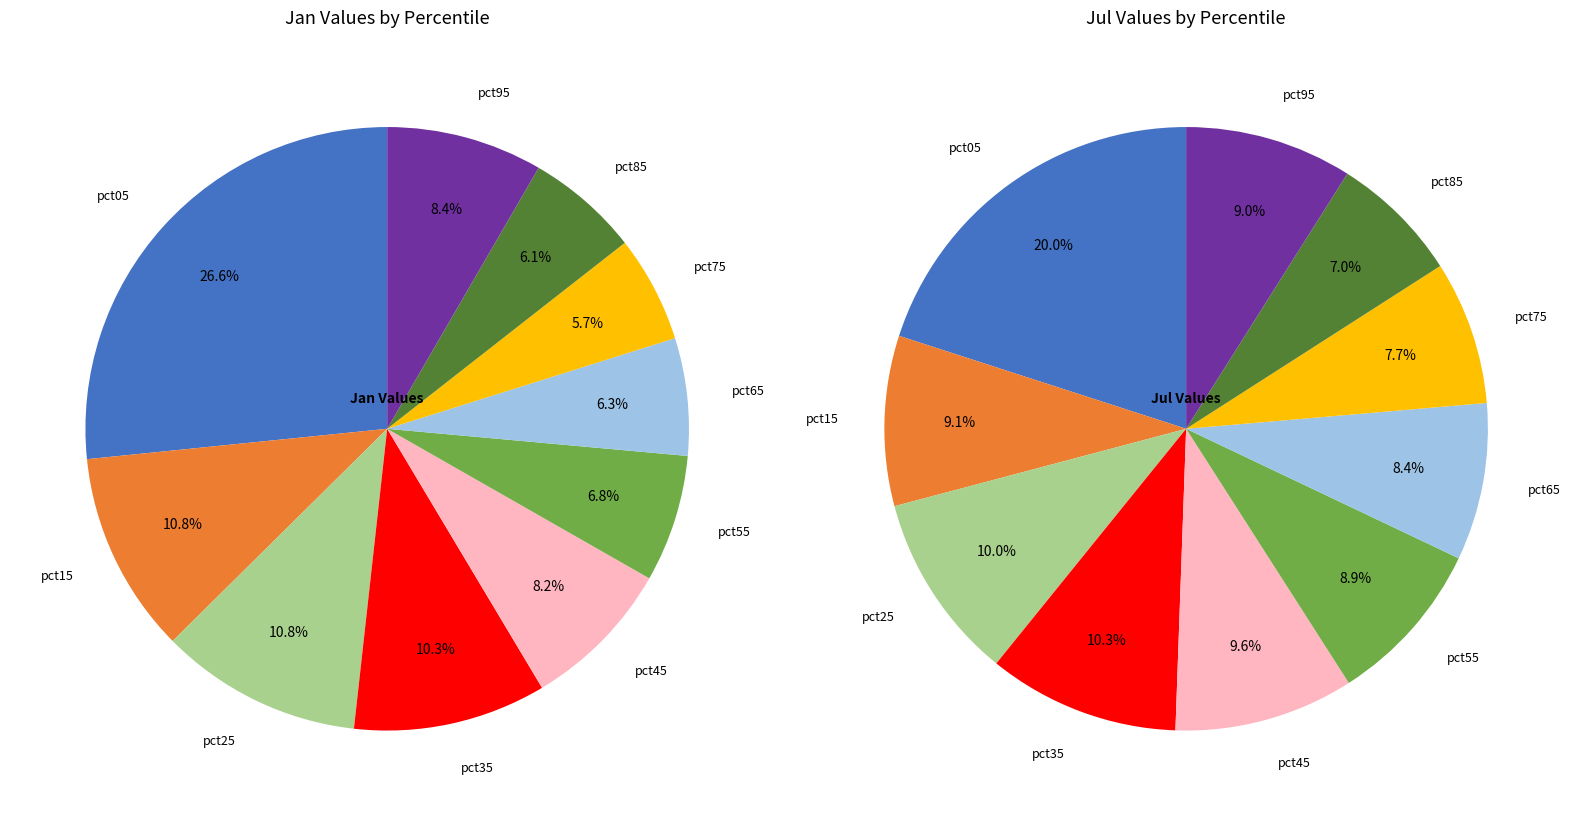

Combined, do 5 and 2 account for over 50%?

No